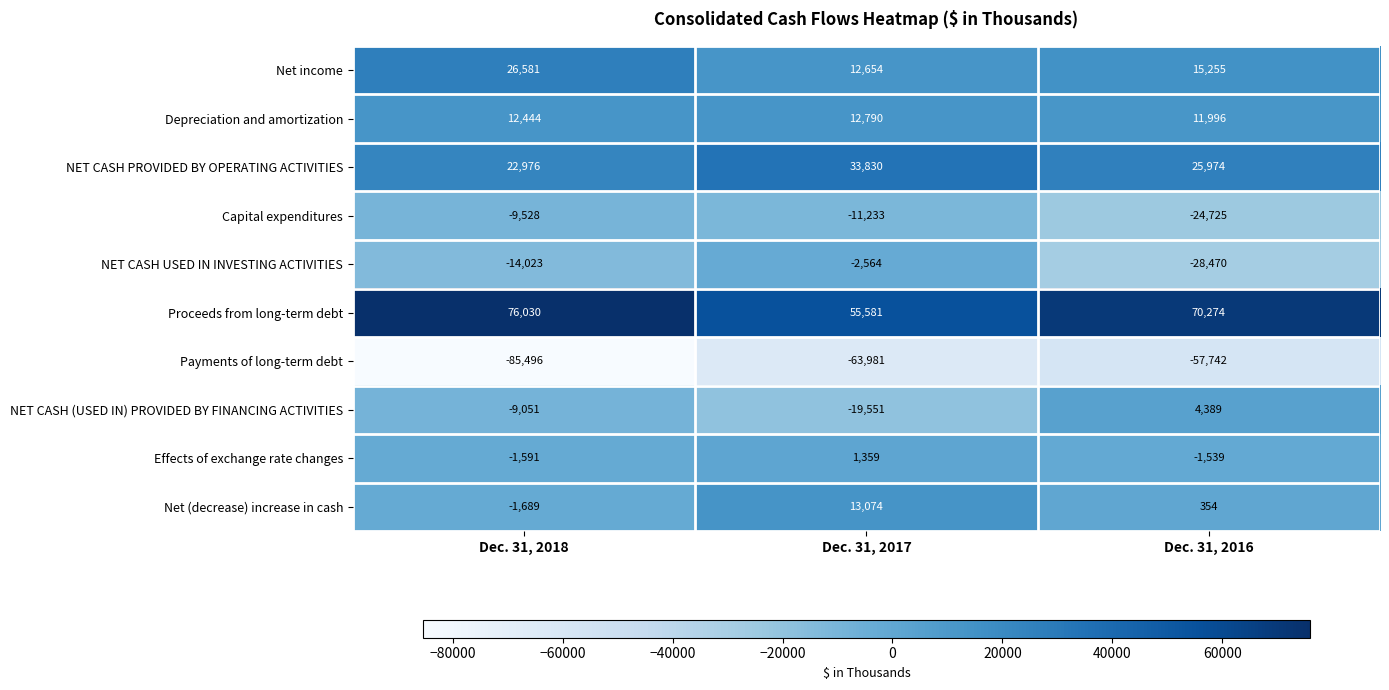

What is the difference between the maximum and minimum values in the Net income series?

13927